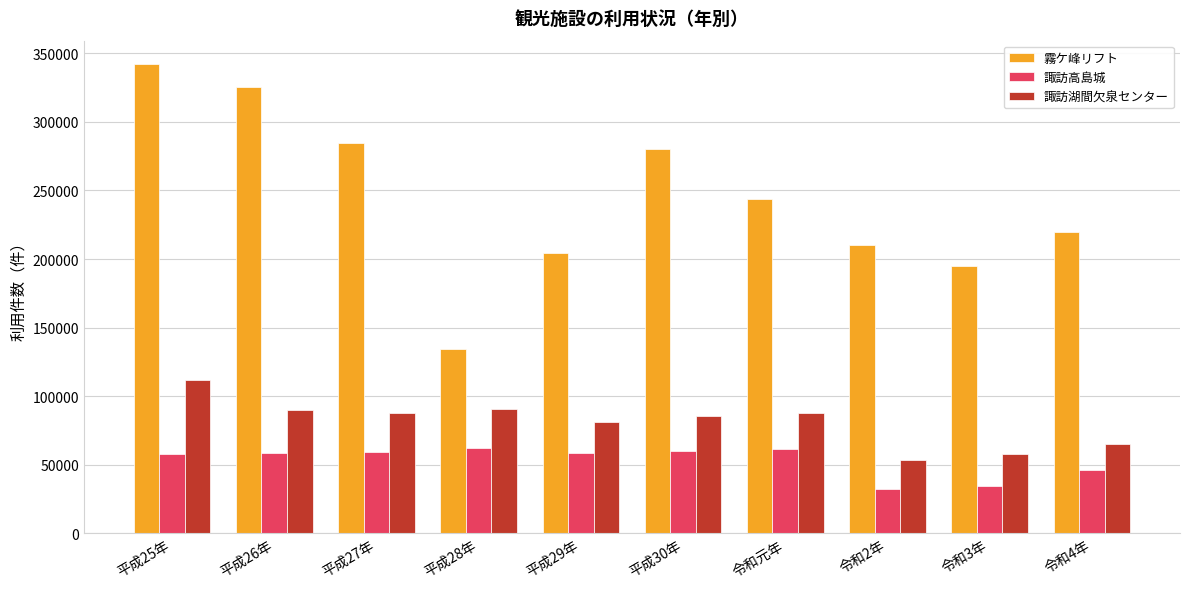

How many categories are shown in the chart?

10